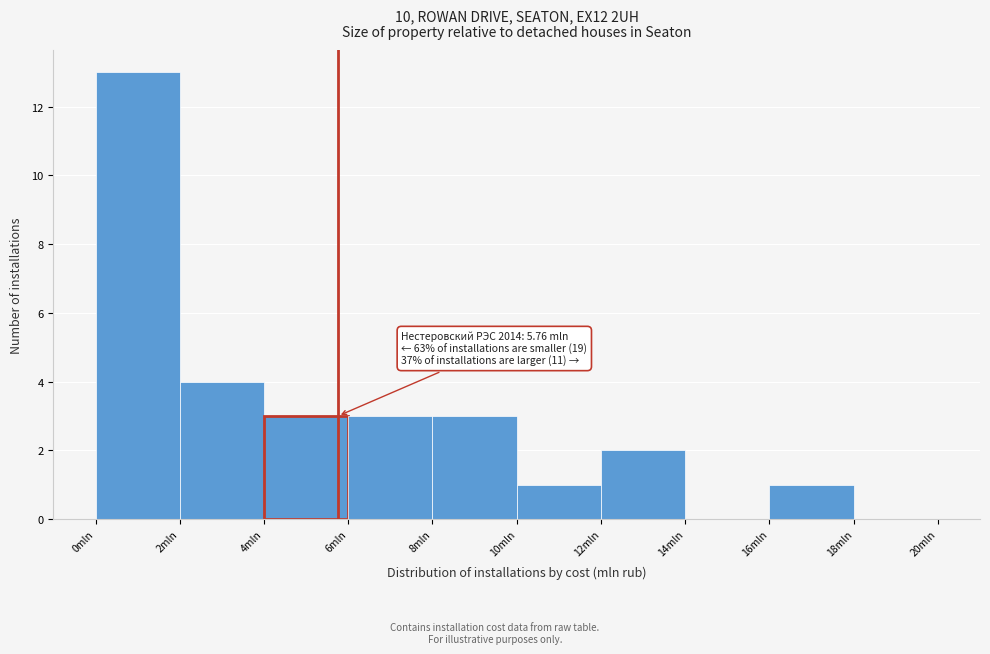

Which range on the x-axis has the tallest bar?

0 to 2